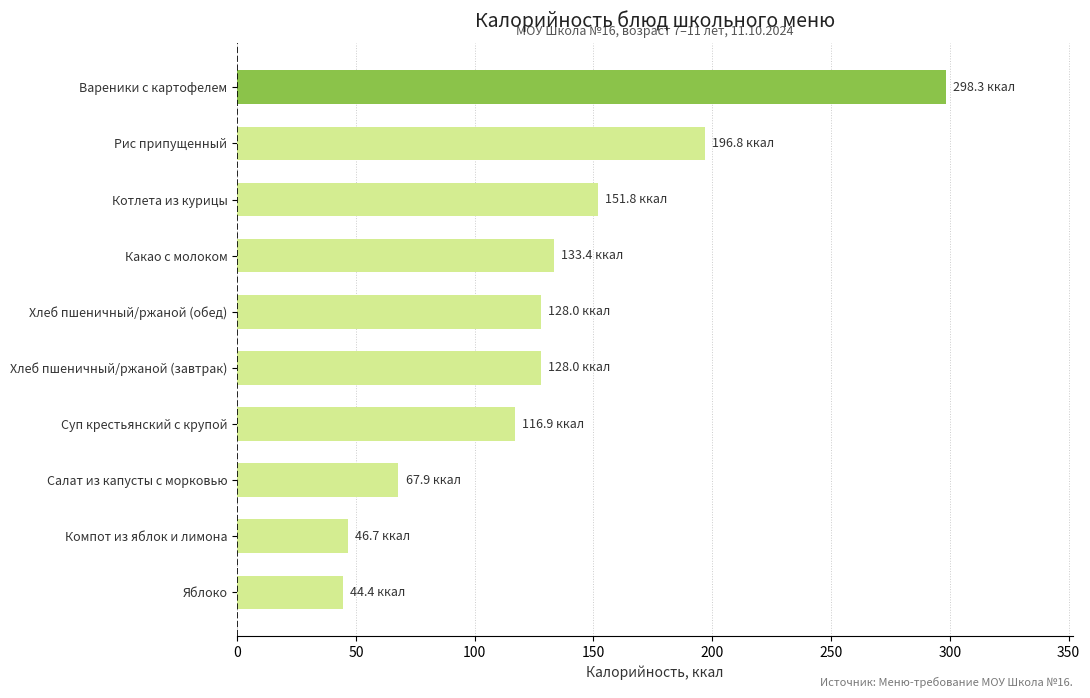

True or false: the data shows 43.6 at Какао с молоком.

False